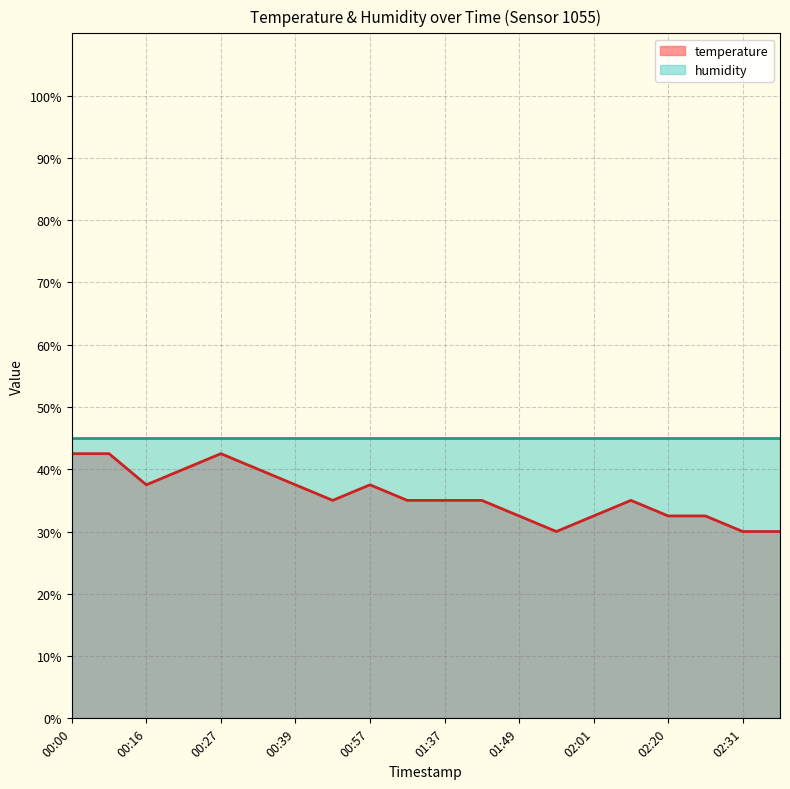

How many data points are above 35?

13